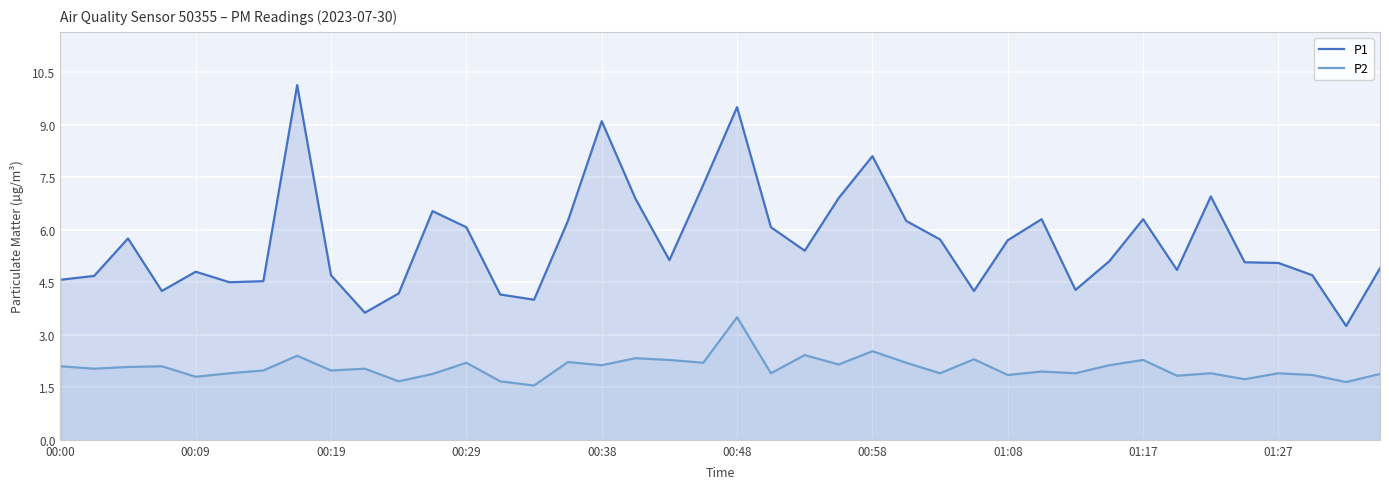

In P1, how many points are higher than both neighbors (excluding endpoints)?

10